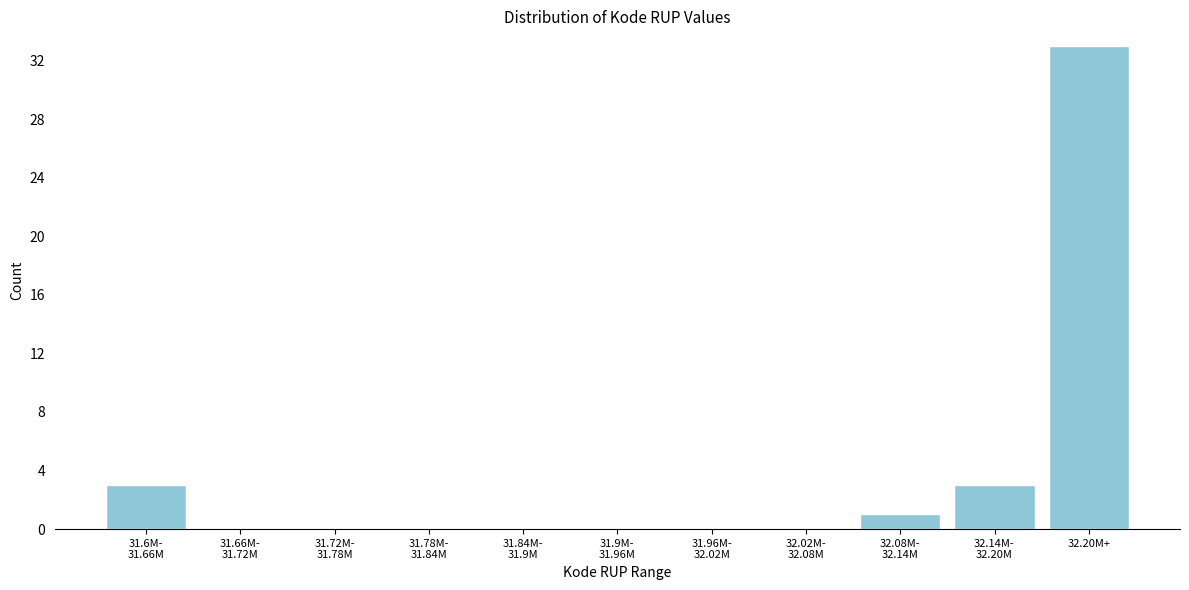

What is the greatest value displayed?

33